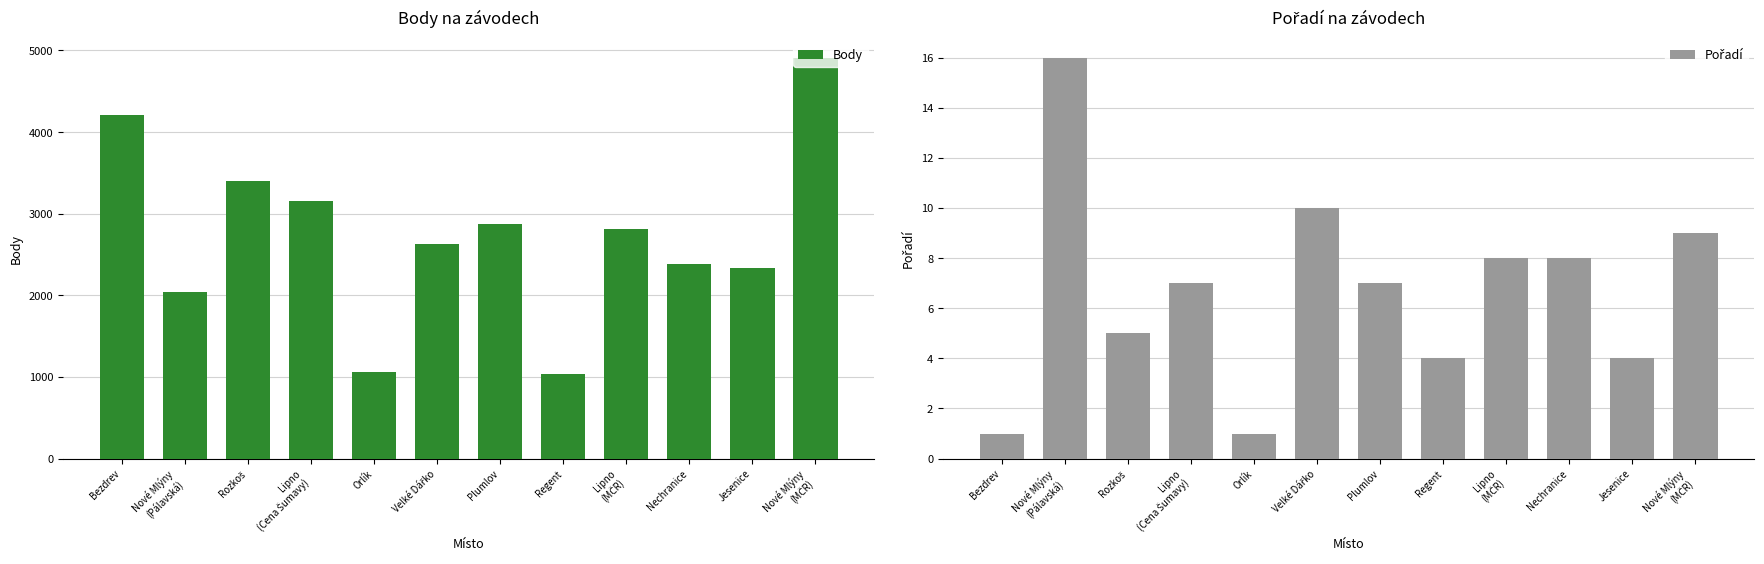

What is the difference between the highest and lowest values at Nechranice?

2375